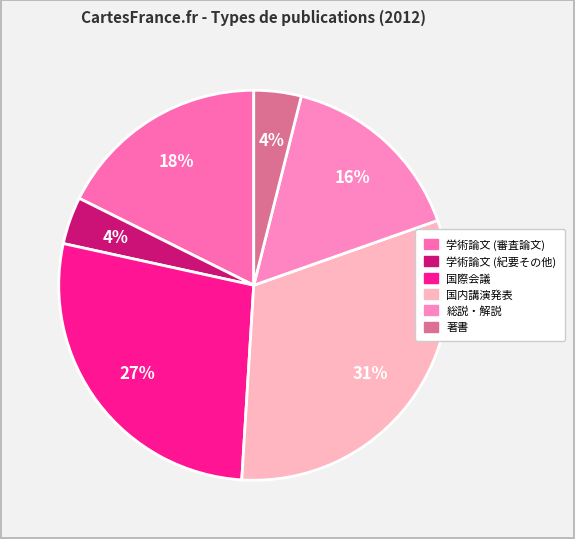

True or false: 国際会議 accounts for 22% of the total.

False